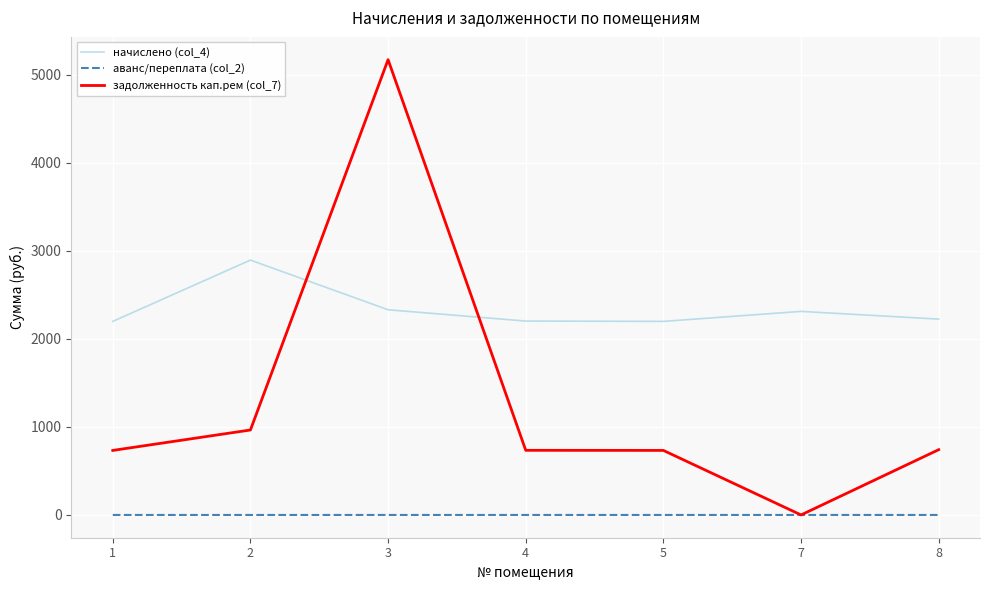

Which series has the largest range (max minus min)?

задолженность кап.рем (col_7)